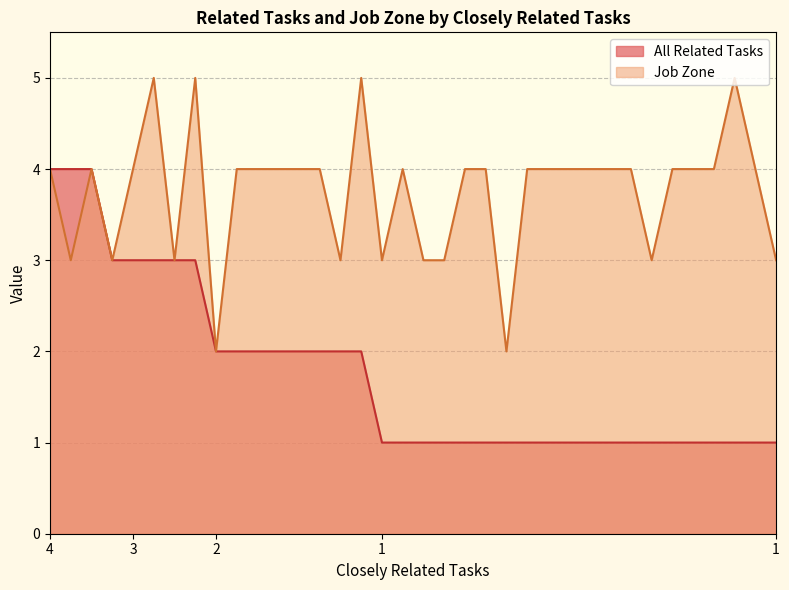

Reading right to left, list all the values displayed in this chart.

All Related Tasks: 1	1	1	1	1	1	1	1	1	1	1	1	1	1	1	1	1	1	1	1	2	2	2	2	2	2	2	2	3	3	3	3	3	4	4	4
Job Zone: 3	4	5	4	4	4	3	4	4	4	4	4	4	2	4	4	3	3	4	3	5	3	4	4	4	4	4	2	5	3	5	4	3	4	3	4